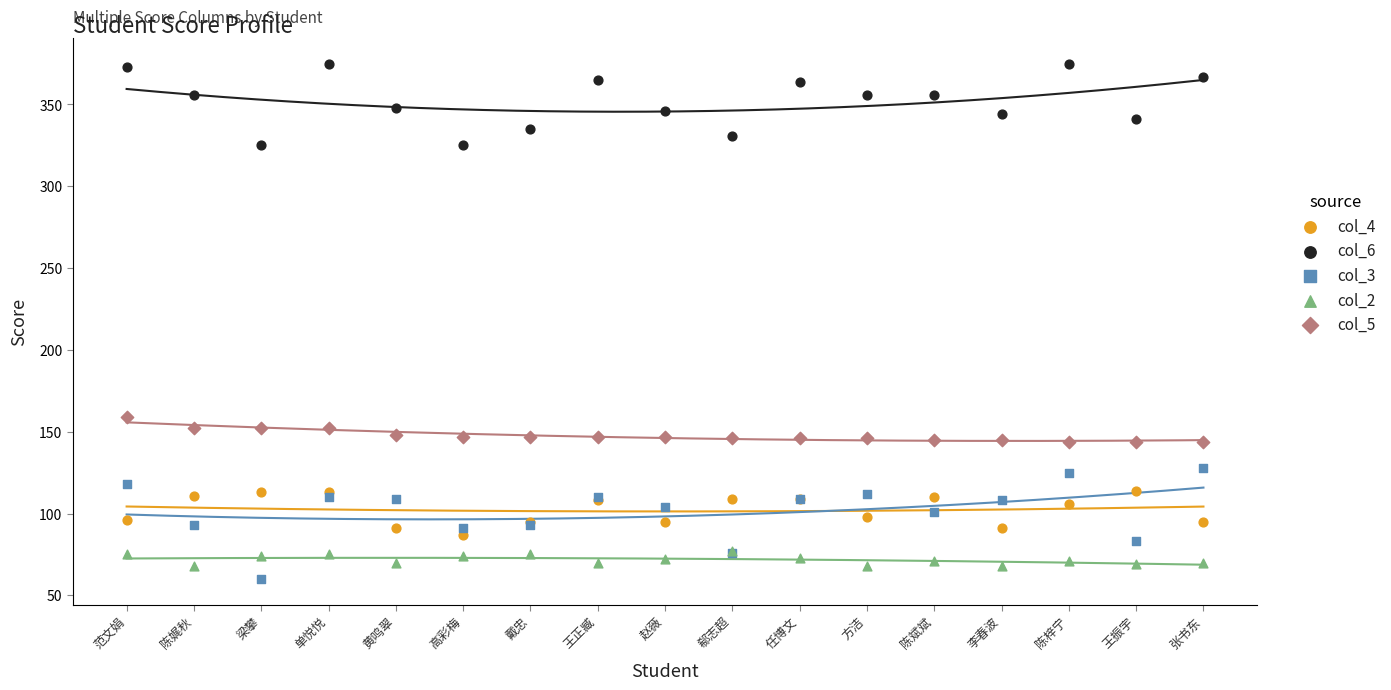

Across all series, what Y value is closest to 217?

159